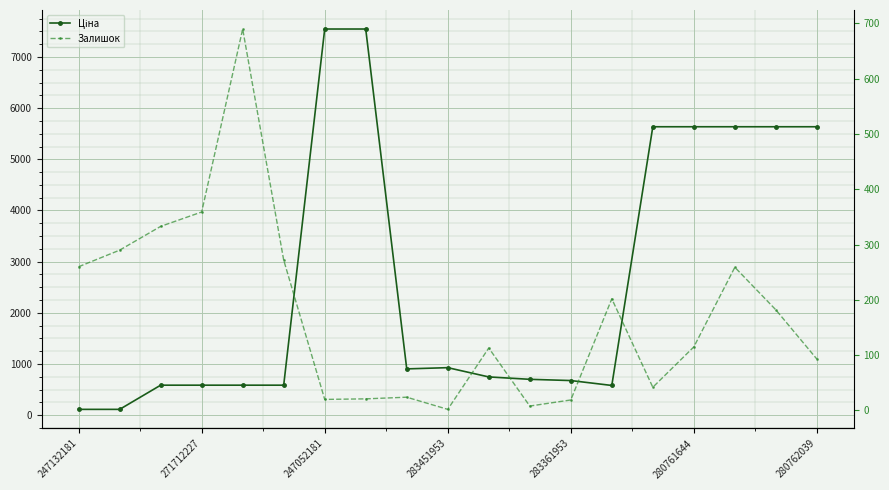

What is the total value across all series at 14?

5678.0